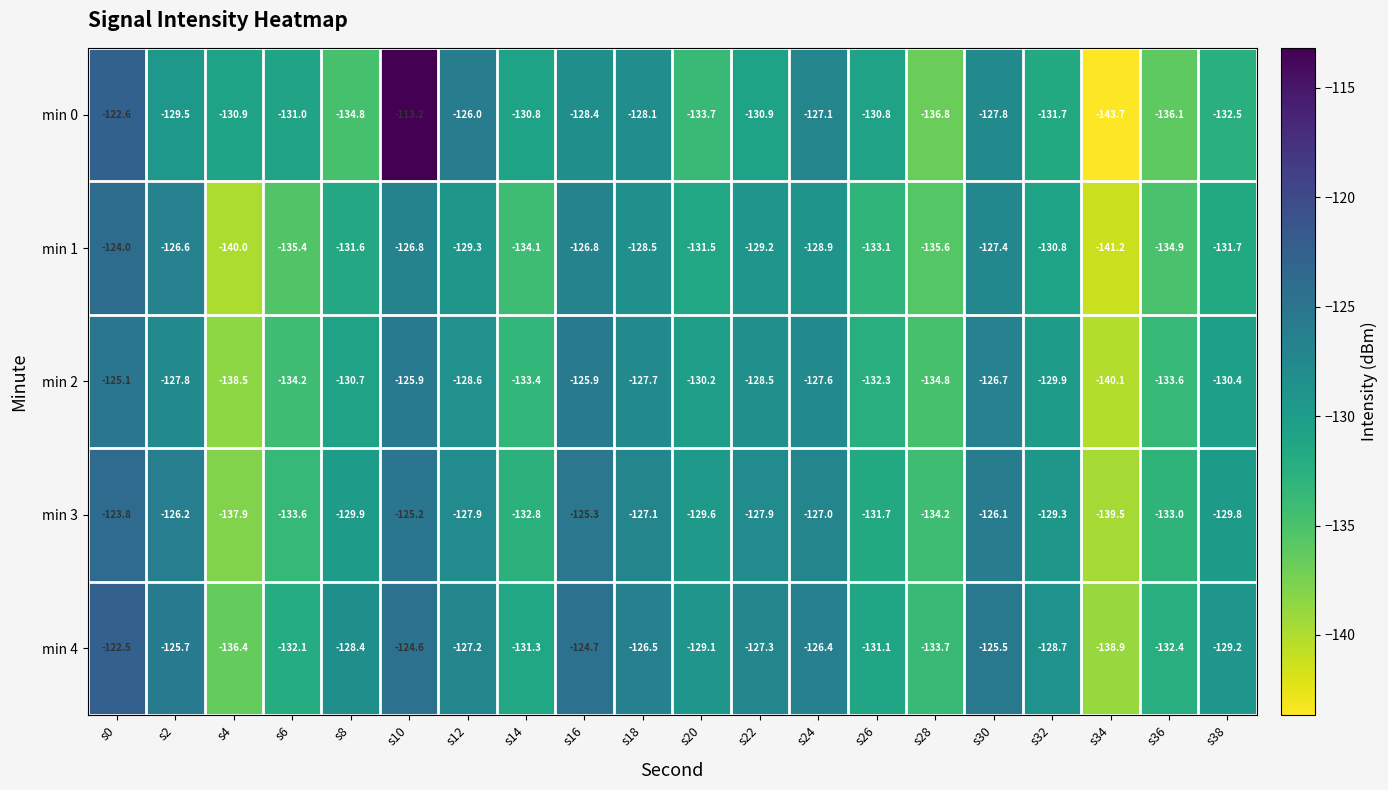

What is the maximum value for min 0?

-113.2